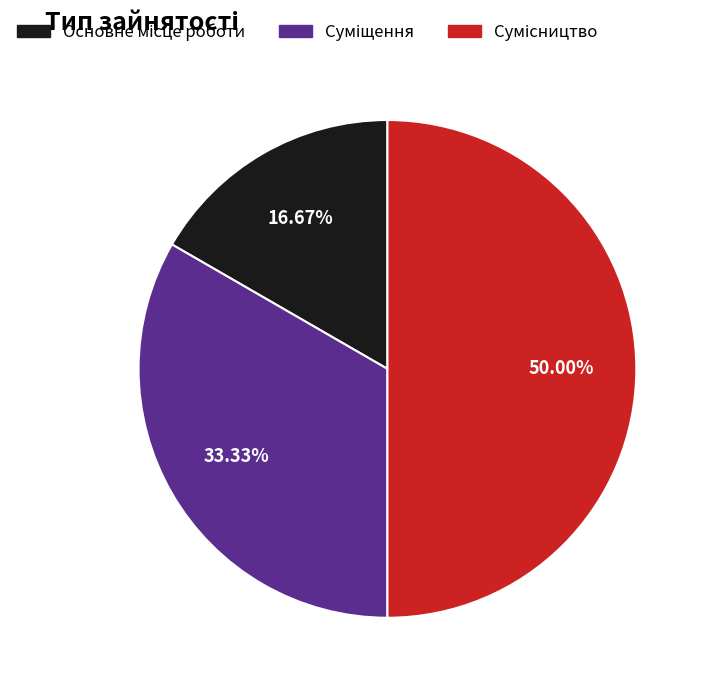

How many slices are in this pie chart?

3